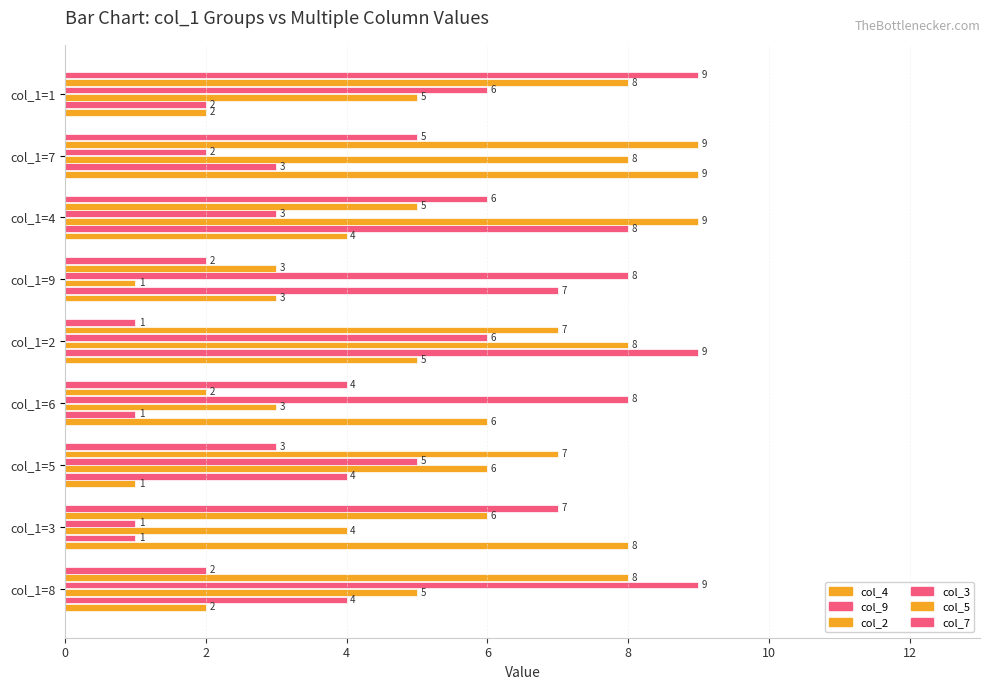

Count the number of data series in this chart.

6